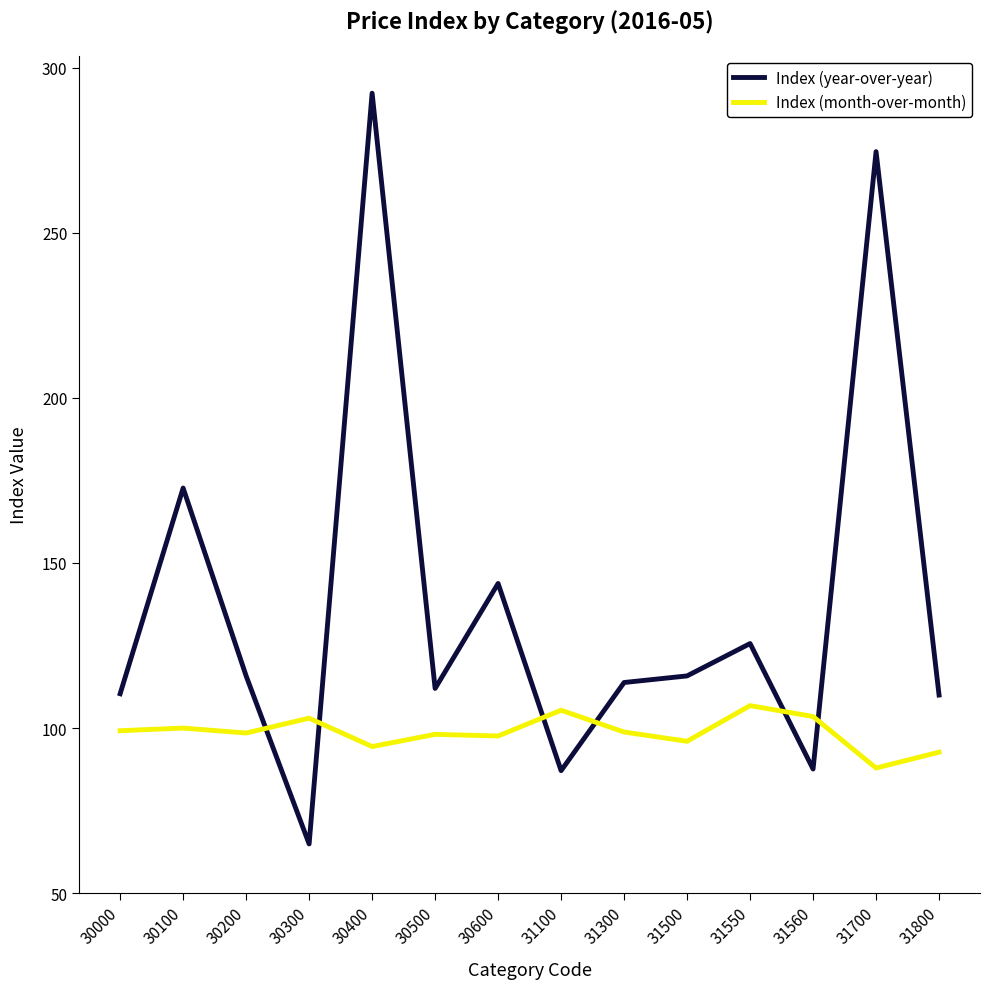

How many categories are shown in the chart?

14